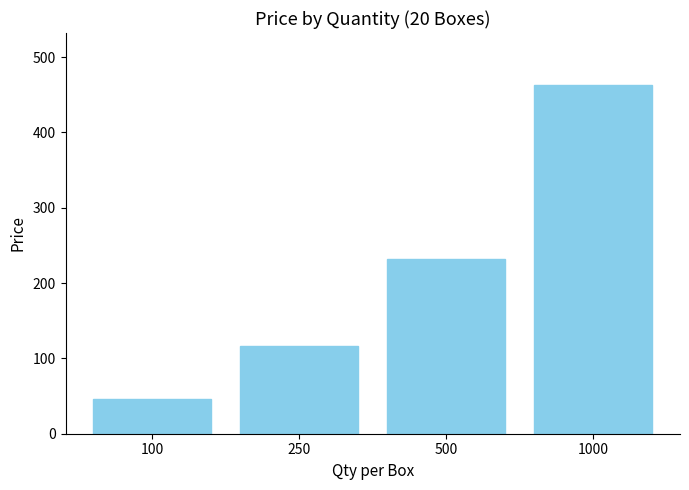

Reading left to right, list all the values displayed in this chart.

46.8	116.9	232.5	462.5